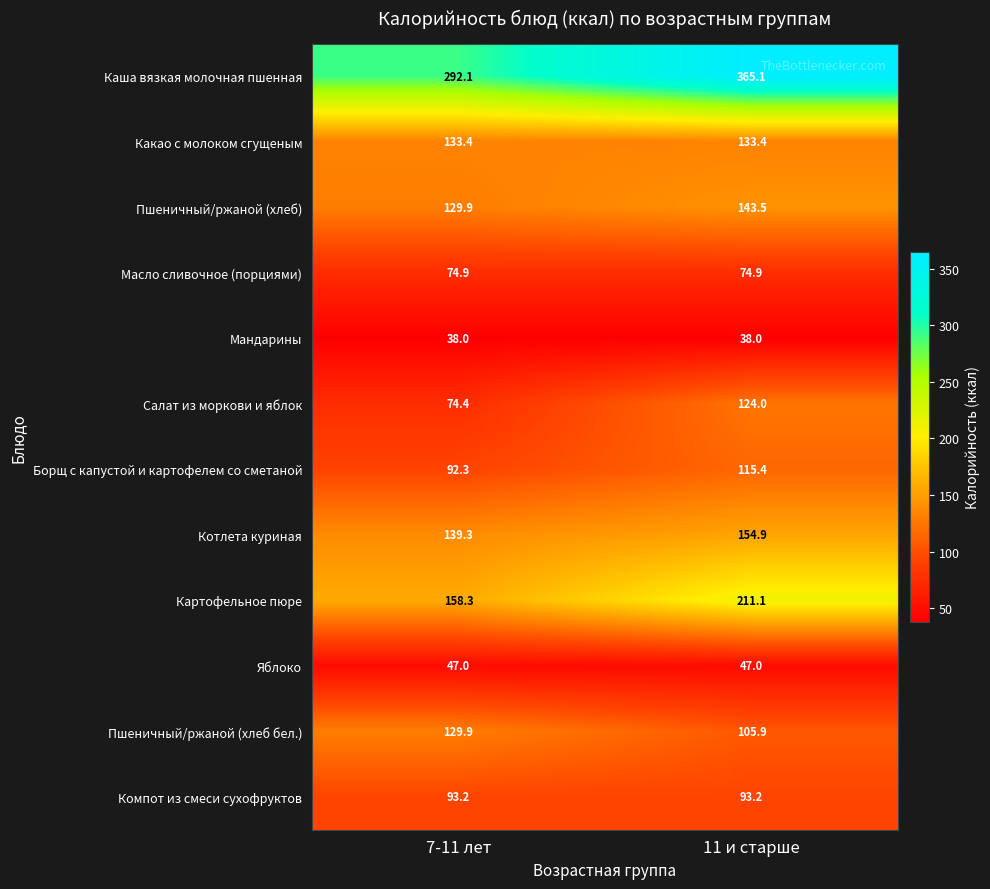

The Салат из моркови и яблок series shows 74.4 at 7-11 лет. True or false?

True